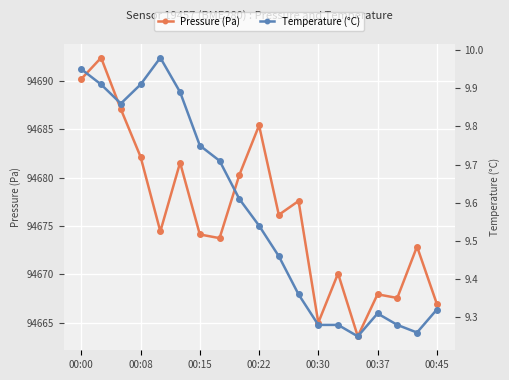

What are all the series names shown in the legend?

pressure, temperature